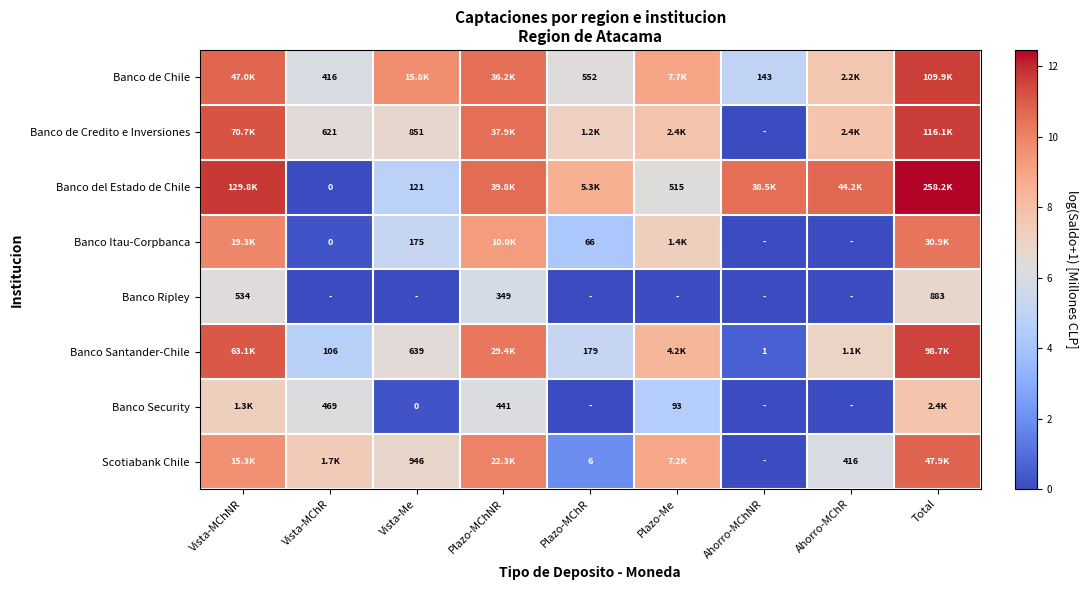

True or false: Banco Ripley has a value of 5.9 at Plazo-MChNR.

True